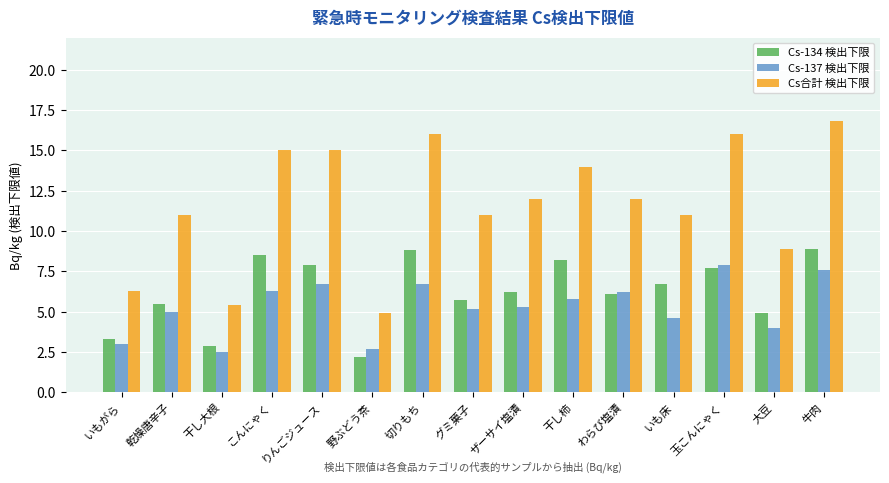

Reading right to left, list all the values displayed in this chart.

Cs-134 検出下限: 牛肉=8.9	大豆=4.9	玉こんにゃく=7.7	いも床=6.7	わらび塩漬=6.1	干し柿=8.2	ザーサイ塩漬=6.2	グミ菓子=5.7	切りもち=8.8	野ぶどう茶=2.2	りんごジュース=7.9	こんにゃく=8.5	干し大根=2.9	乾燥唐辛子=5.5	いもがら=3.3
Cs-137 検出下限: 牛肉=7.6	大豆=4.0	玉こんにゃく=7.9	いも床=4.6	わらび塩漬=6.2	干し柿=5.8	ザーサイ塩漬=5.3	グミ菓子=5.2	切りもち=6.7	野ぶどう茶=2.7	りんごジュース=6.7	こんにゃく=6.3	干し大根=2.5	乾燥唐辛子=5.0	いもがら=3.0
Cs合計 検出下限: 牛肉=16.8	大豆=8.9	玉こんにゃく=16.0	いも床=11.0	わらび塩漬=12.0	干し柿=14.0	ザーサイ塩漬=12.0	グミ菓子=11.0	切りもち=16.0	野ぶどう茶=4.9	りんごジュース=15.0	こんにゃく=15.0	干し大根=5.4	乾燥唐辛子=11.0	いもがら=6.3